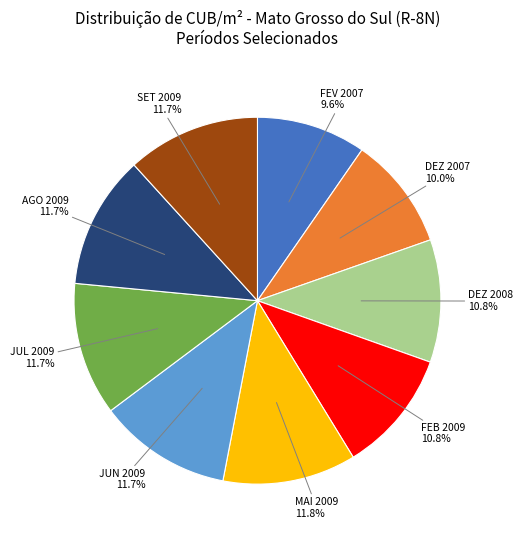

Combined, do JUN 2009 and MAI 2009 account for over 50%?

No